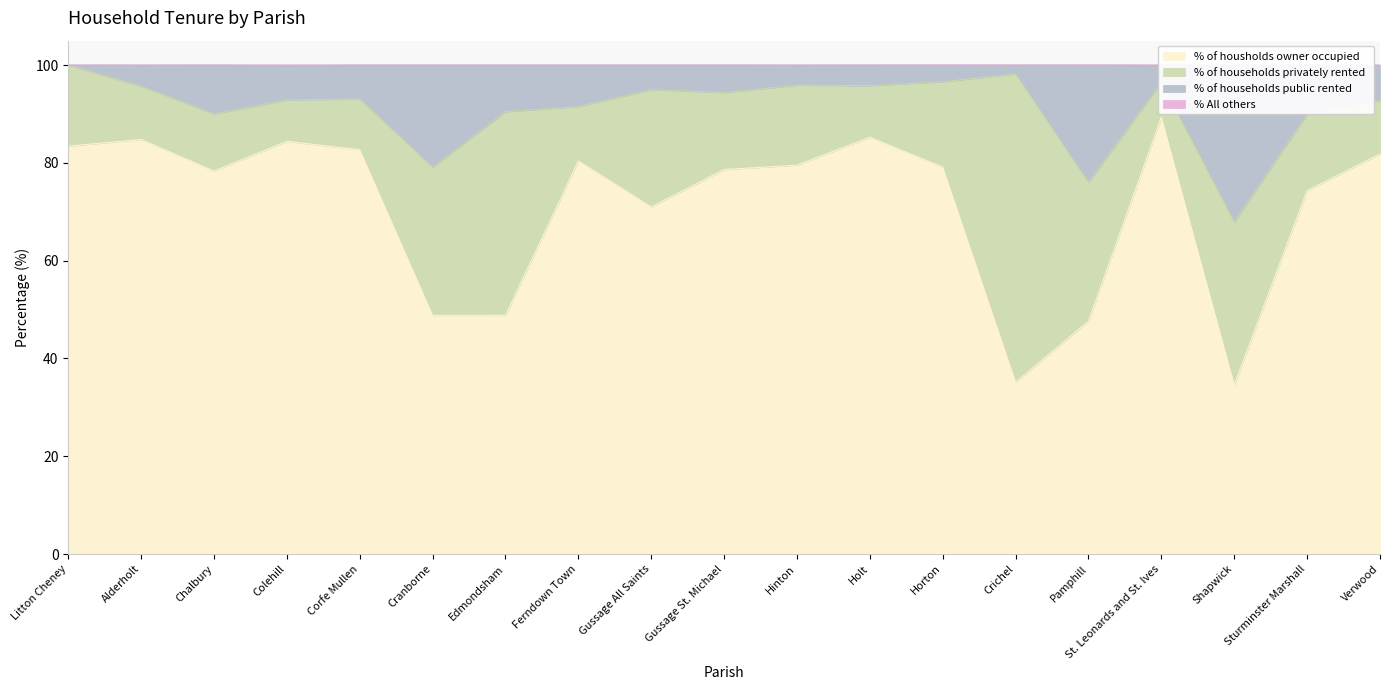

Read the % of housholds owner occupied value at Ferndown Town.

80.4